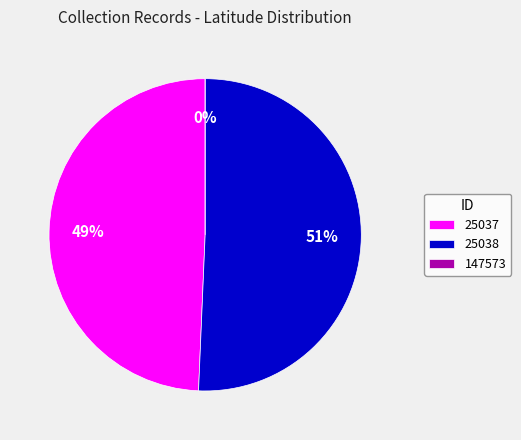

To the nearest percent, what portion does 25037 represent?

49%